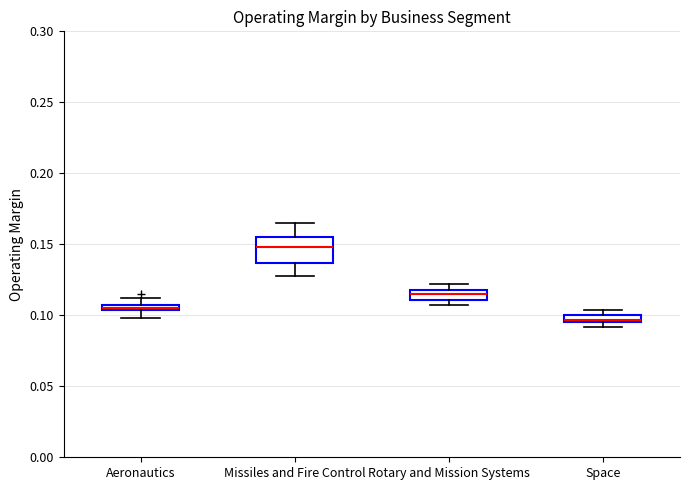

Comparing the boxes themselves (not the whiskers), which one is the tallest?

Missiles and Fire Control